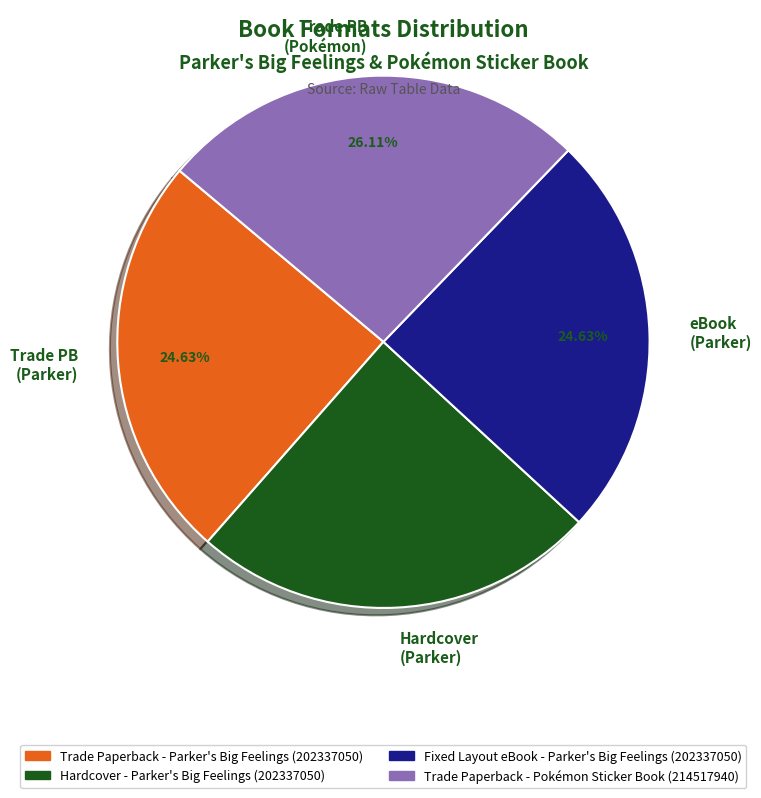

Combined, do Trade Paperback - Parker's Big Feelings (202337050) and Trade Paperback - Pokémon Sticker Book (214517940) account for over 50%?

Yes